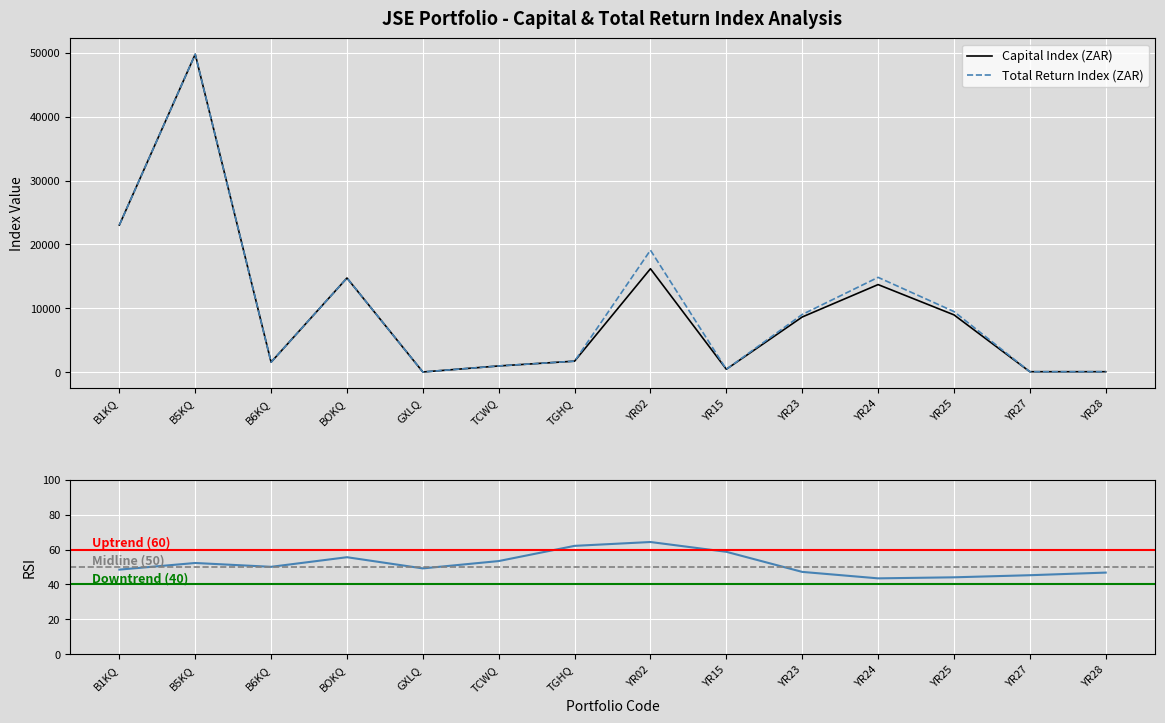

Which category has the lowest value in the Capital Index (ZAR) series?

GXLQ